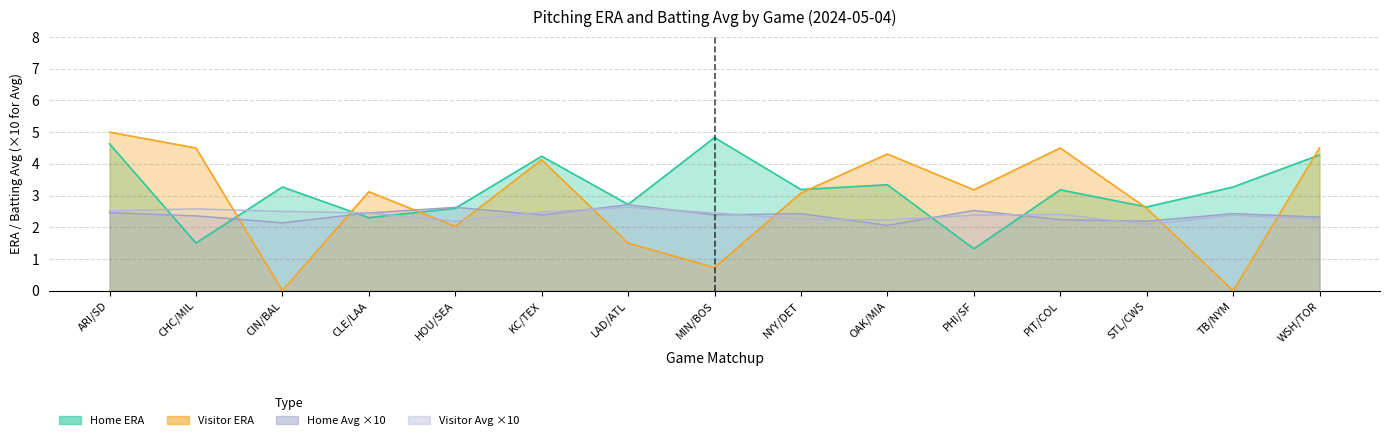

What is the total value across all series at TB/NYM?

8.1